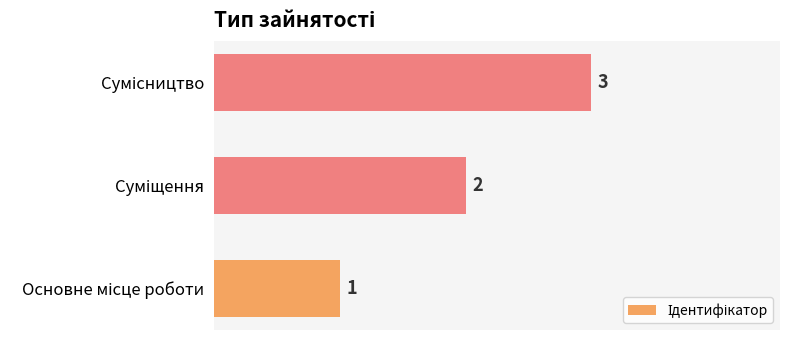

What is the difference between the maximum and second lowest values?

1